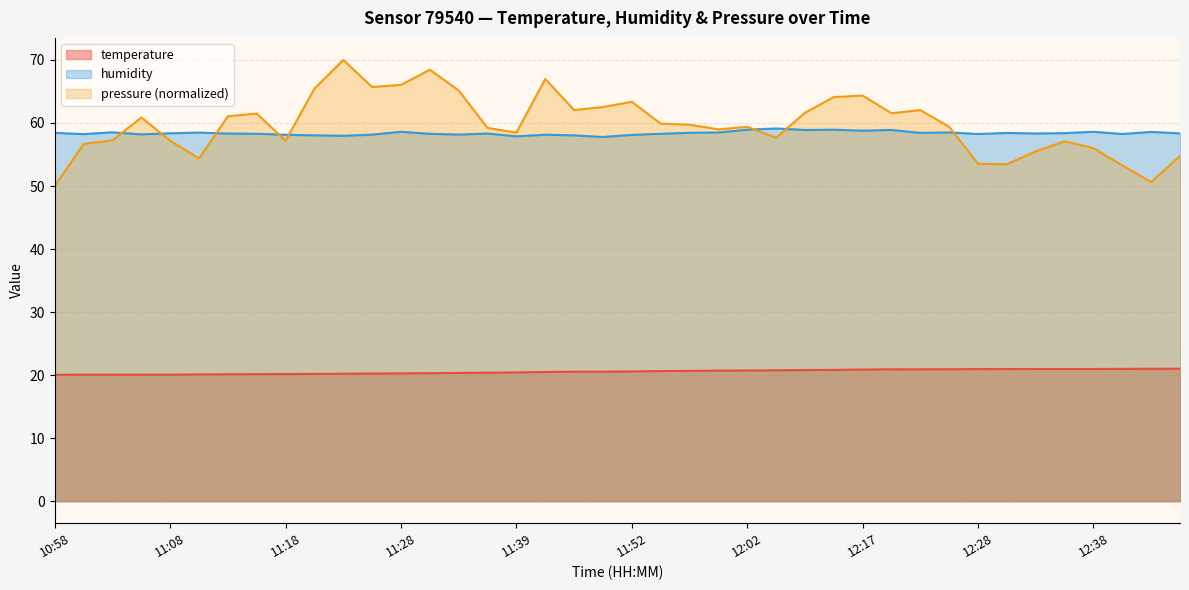

What is the label of the 16th point from the left?

11:35